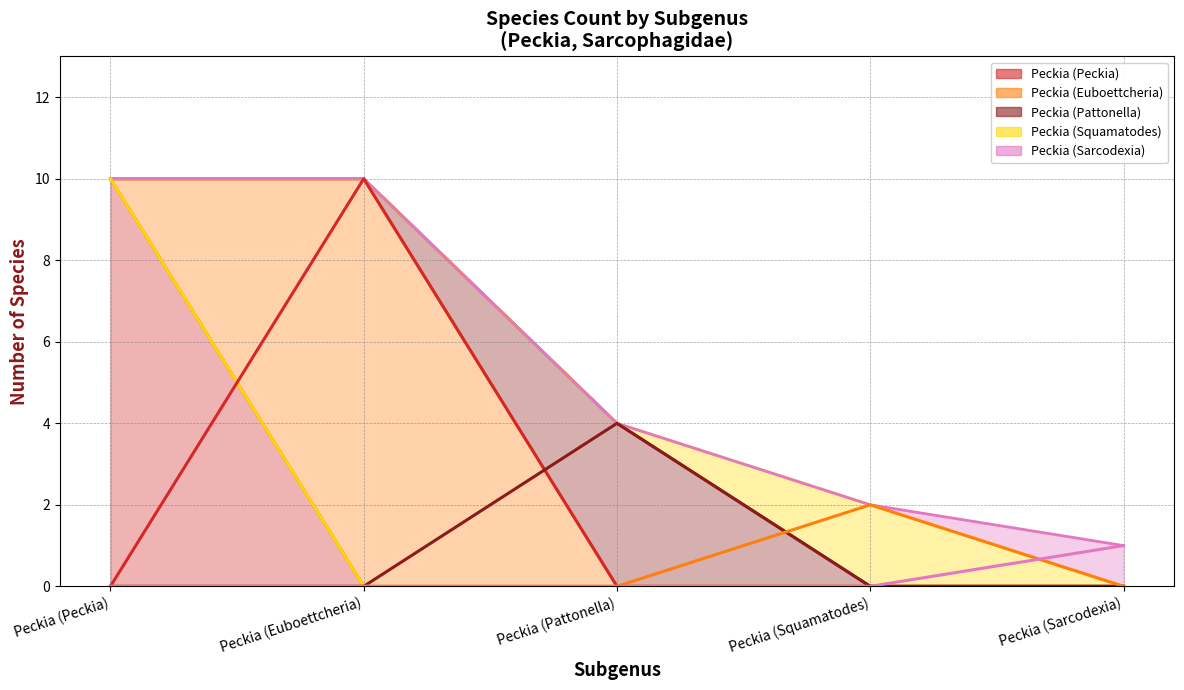

Does the chart have visible grid lines?

Yes